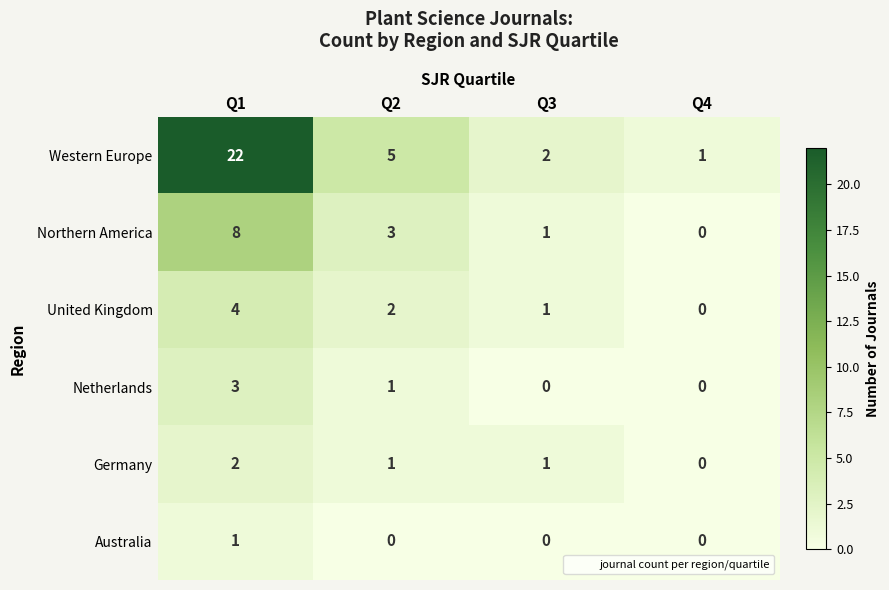

What is the sum of all Germany values?

4